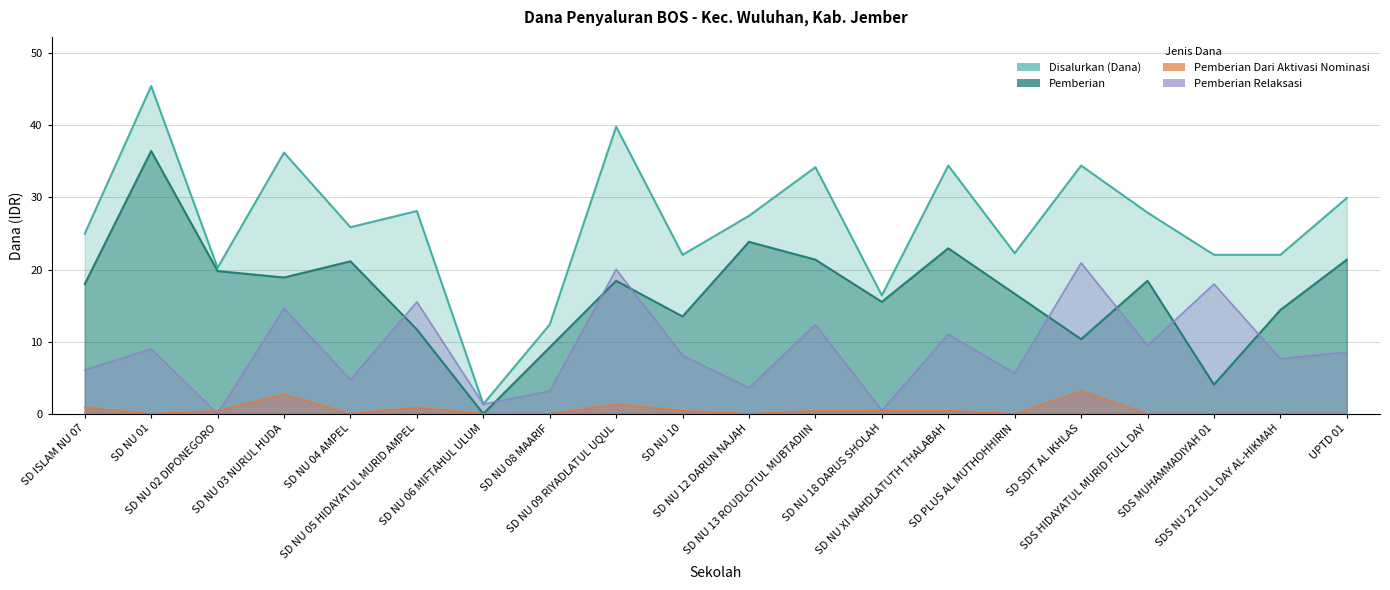

True or false: Pemberian Relaksasi has more than 2 interior local peaks.

True